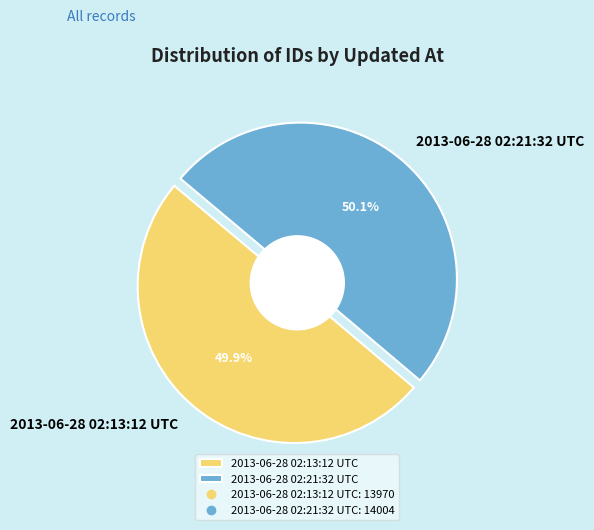

True or false: 2013-06-28 02:21:32 UTC accounts for 63% of the total.

False